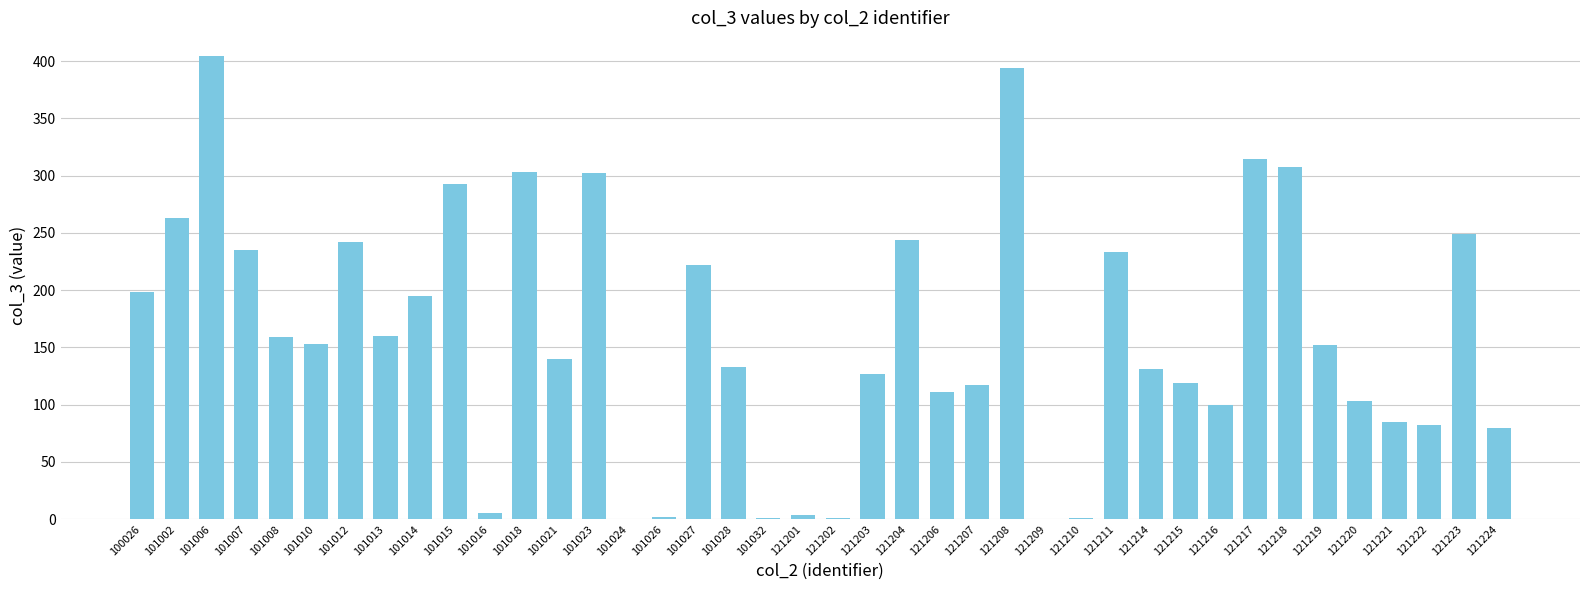

What is the sum of the values at 101024 and 101013?

160